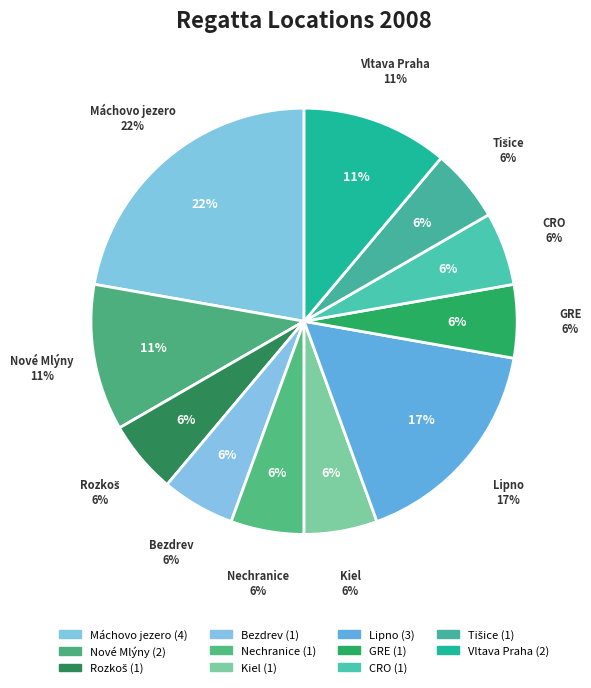

What percentage do Nové Mlýny and Lipno together represent?

27.8%